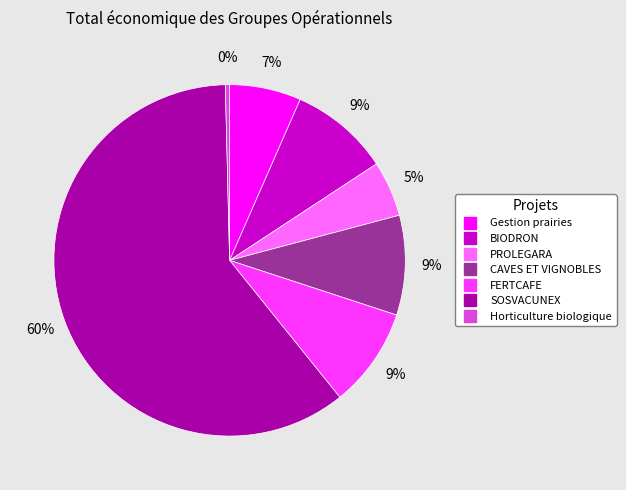

What is the smallest slice in the pie chart?

Horticulture biologique